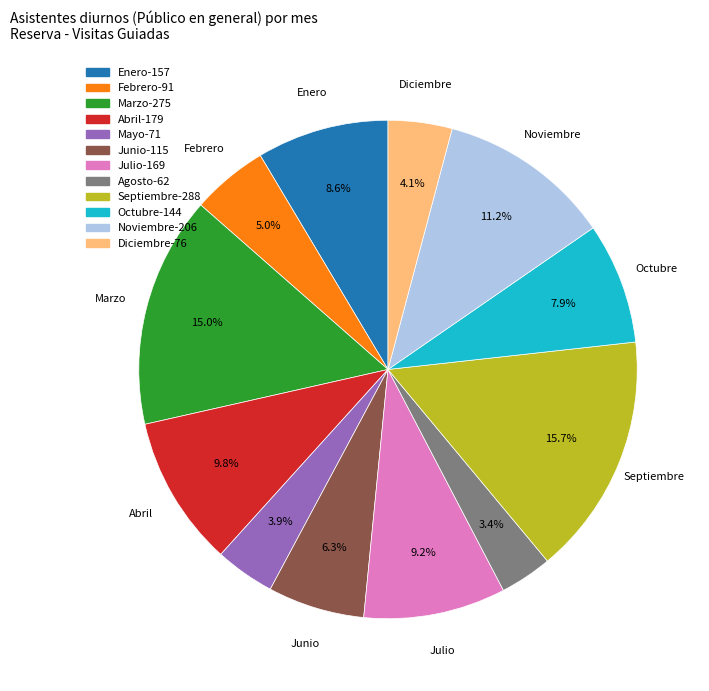

How many segments does this pie chart have?

12